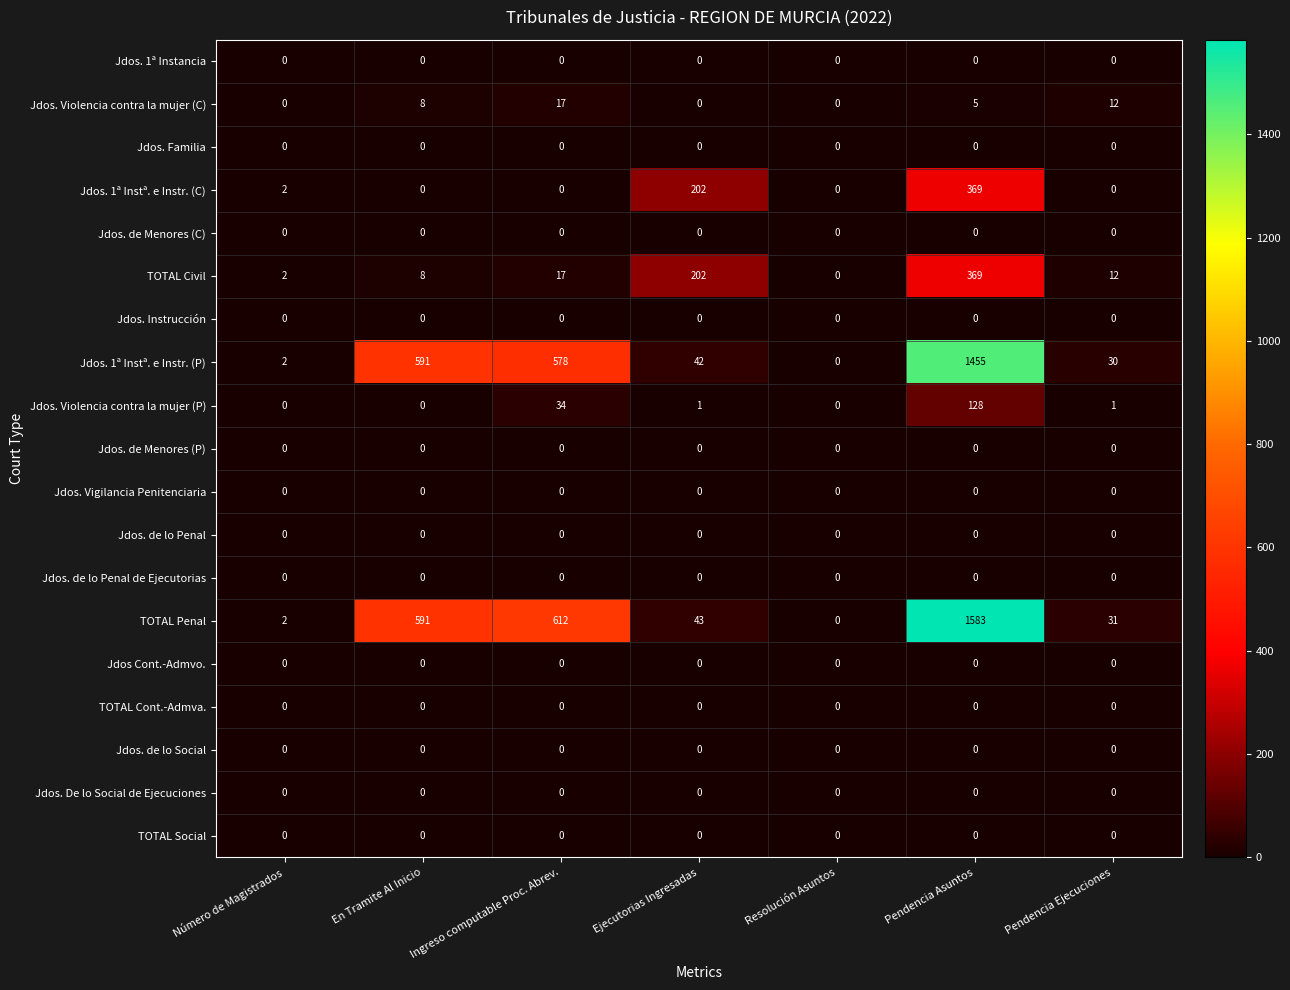

Count the number of data series in this chart.

19